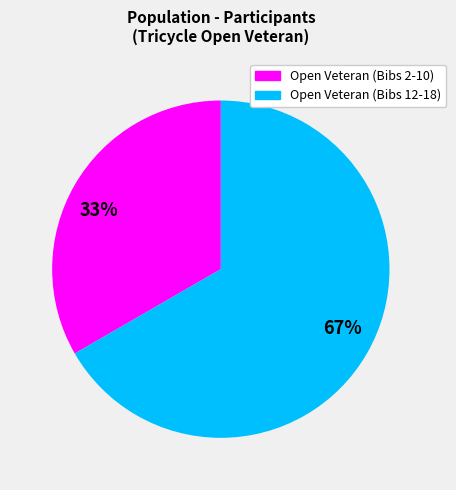

How many slices are in this pie chart?

2